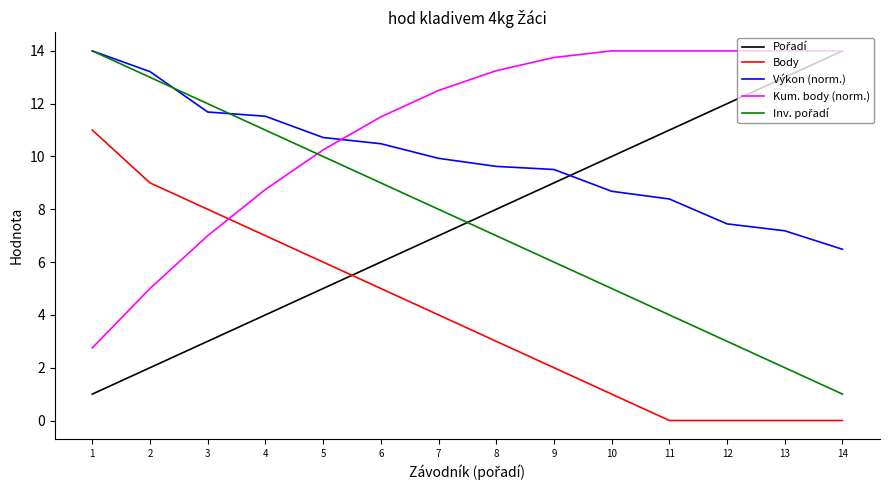

What is the total value across all series at 4?

42.3